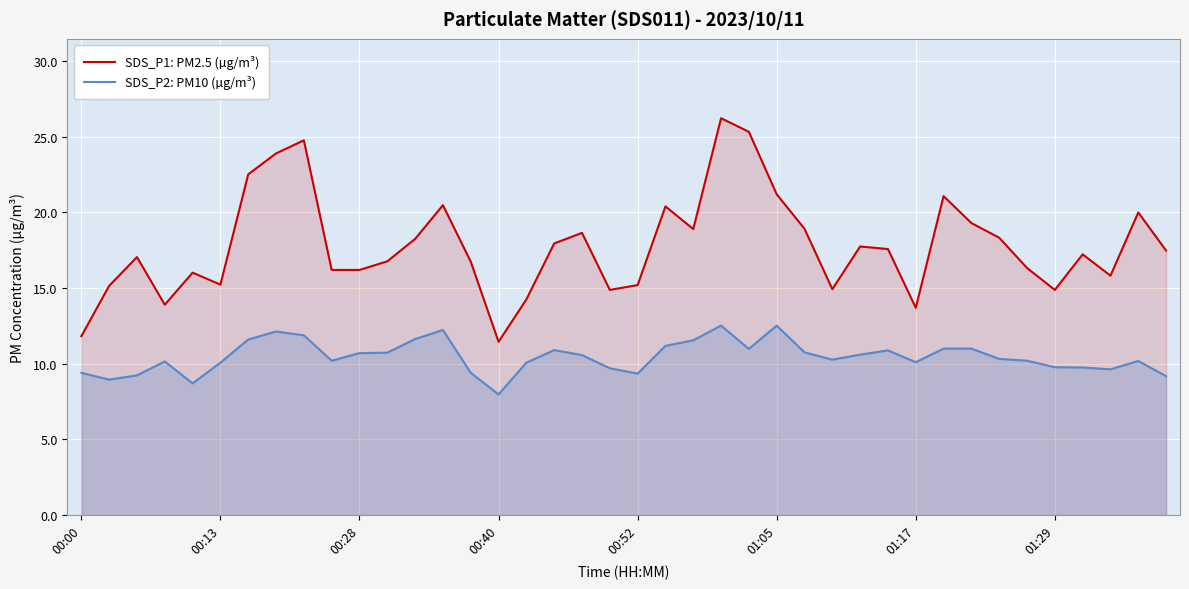

The SDS_P2: PM10 (µg/m³) series shows 9.4 at 00:00. True or false?

True